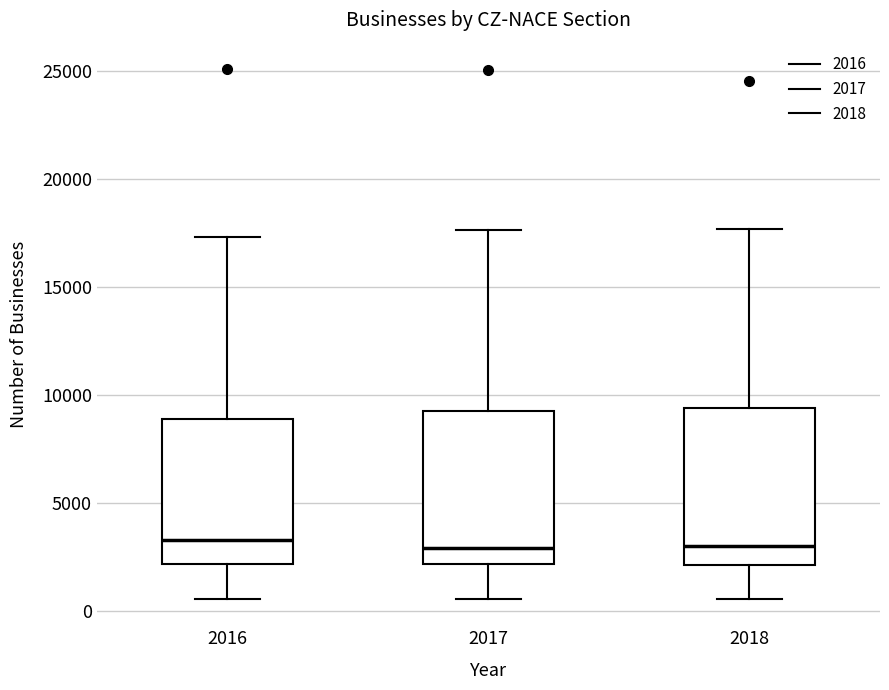

Reading left to right, read every box against the y-axis: the position of its median line, the range the box covers, and the ends of its whiskers. The values are not printed on the chart, so give them approximately, as read against the axis.

2016: median 3500, box 2000 to 9000, whiskers 500 to 17500
2017: median 3000, box 2000 to 9500, whiskers 500 to 17500
2018: median 3000, box 2000 to 9500, whiskers 500 to 17500